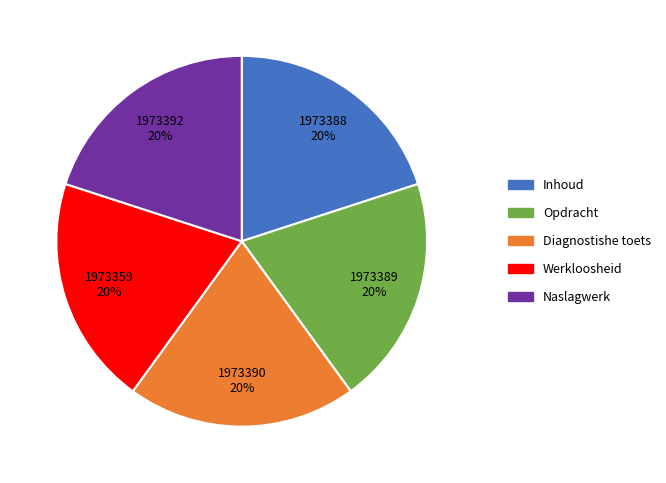

Is the sum of Werkloosheid and Diagnostishe toets greater than half?

No